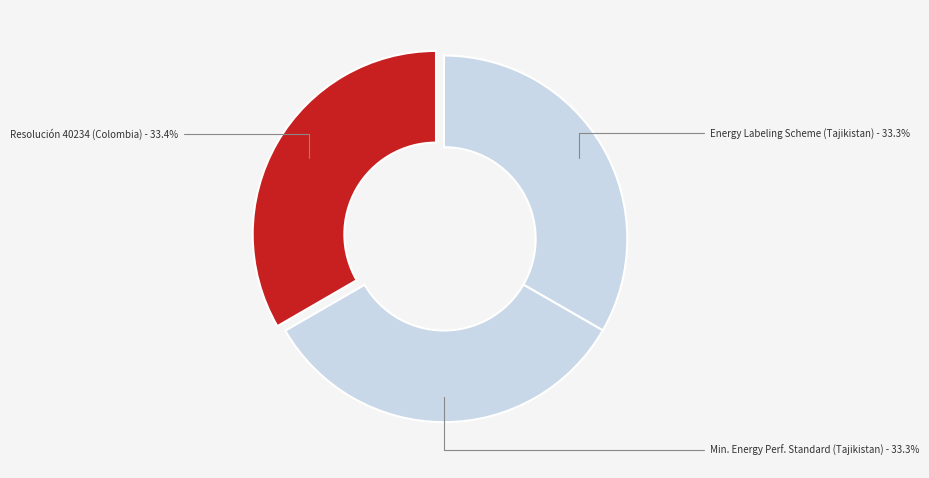

Is there a majority slice in this chart?

No